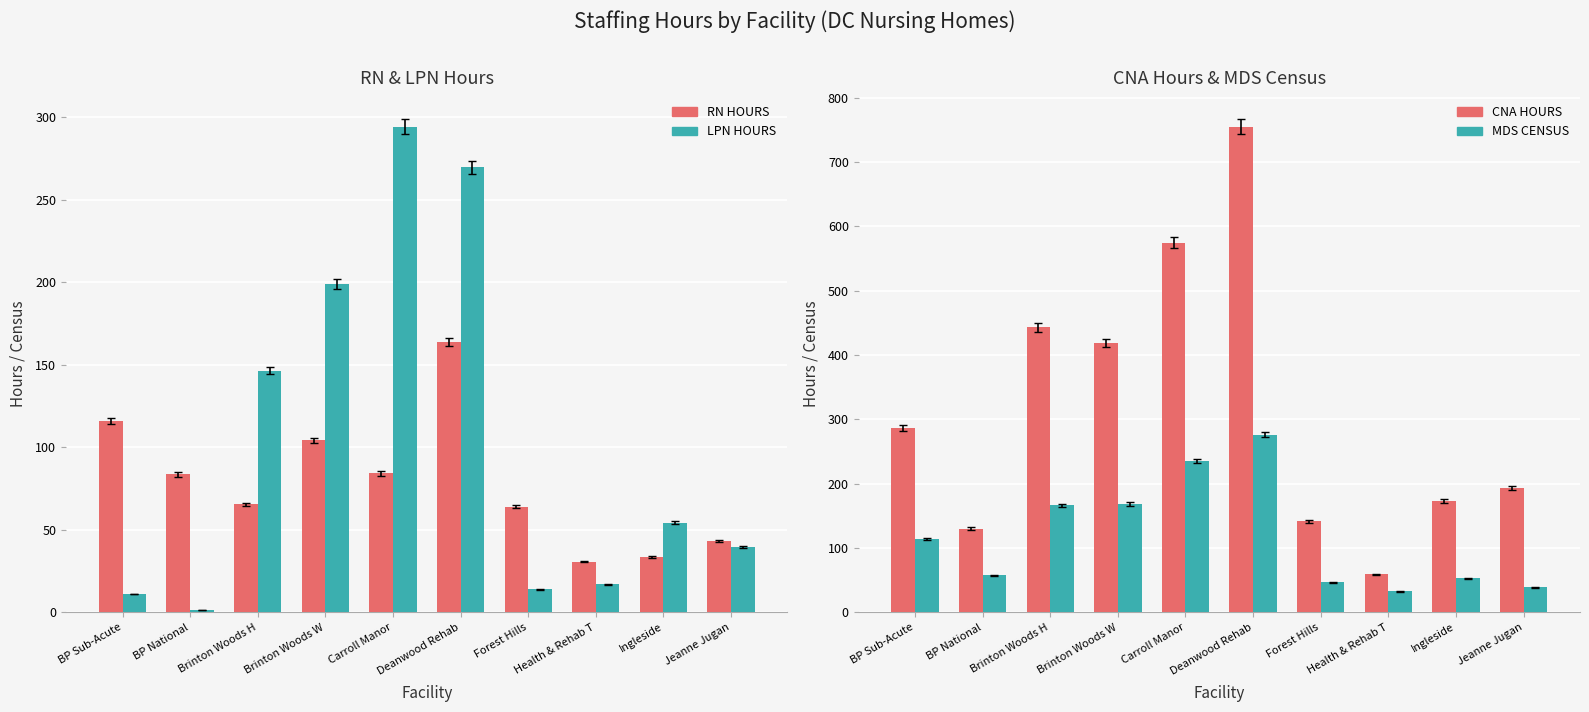

Which series has the widest spread of values?

CNA HOURS